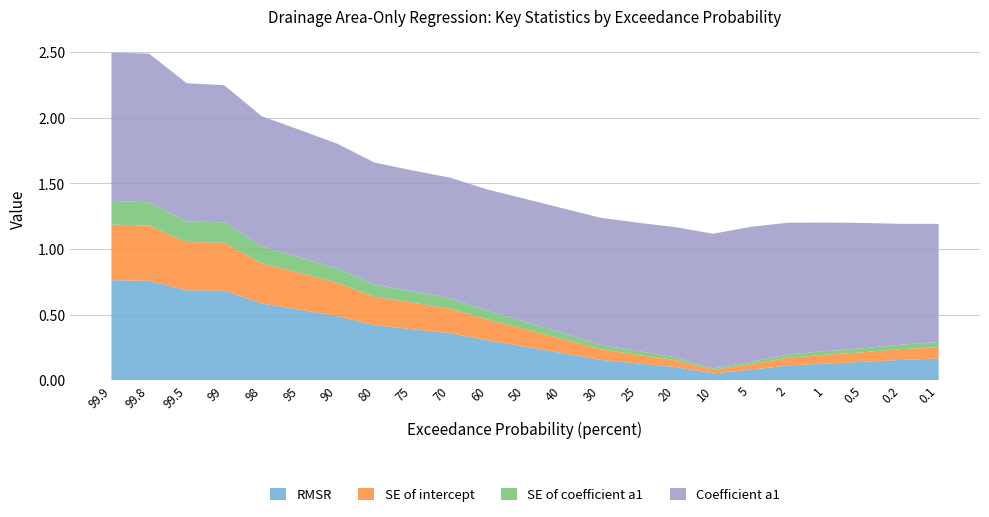

Is it true that RMSR equals 0.1 at 2?

True